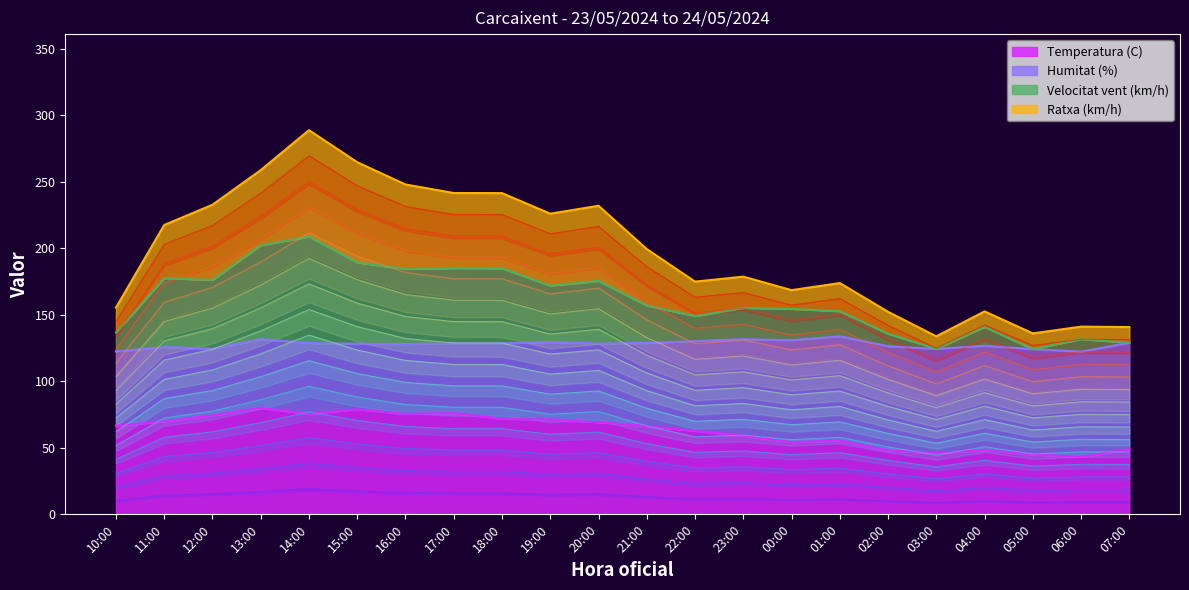

Is it true that Temperatura (C) equals 54.2 at 00:00?

True